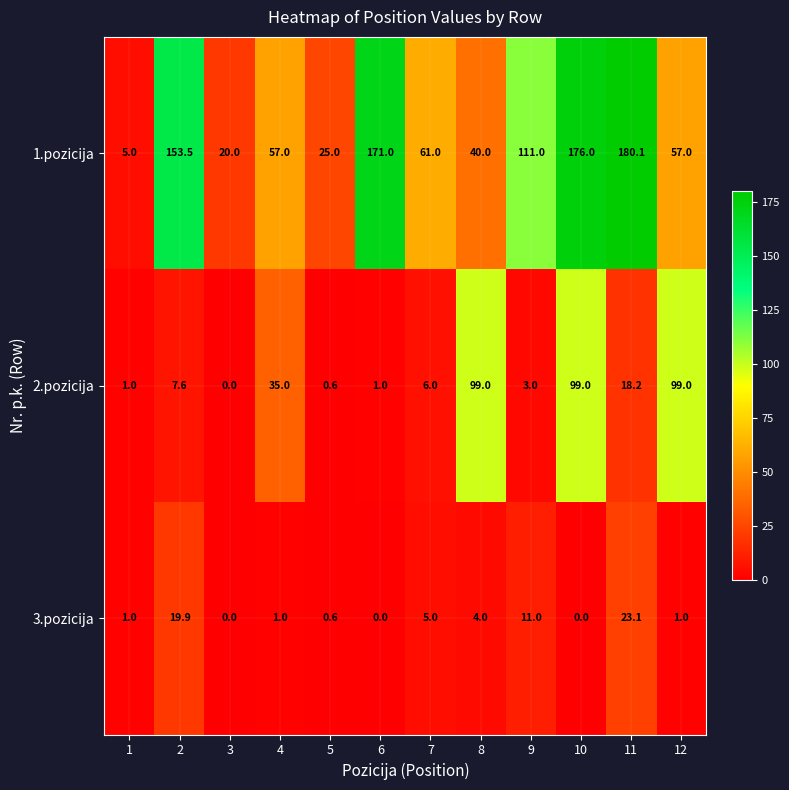

Is the value of 3.pozicija at 10 greater than the value of 2.pozicija at 12?

No